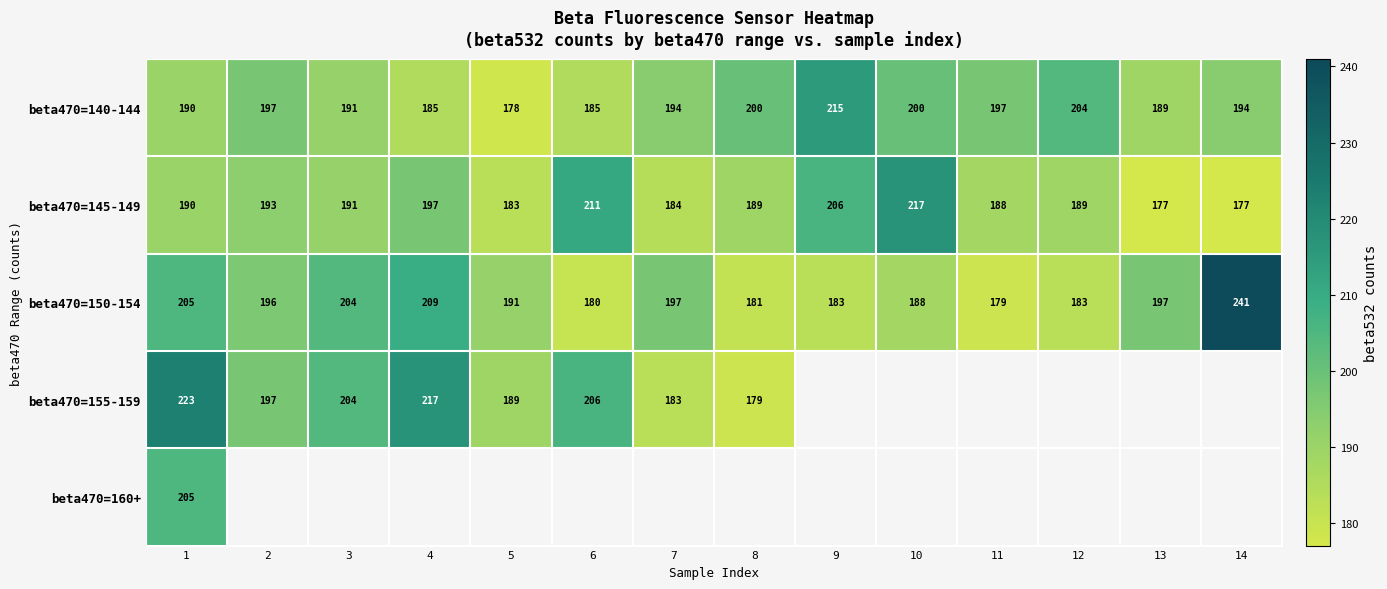

Which has a higher value, 5 or 14?

14